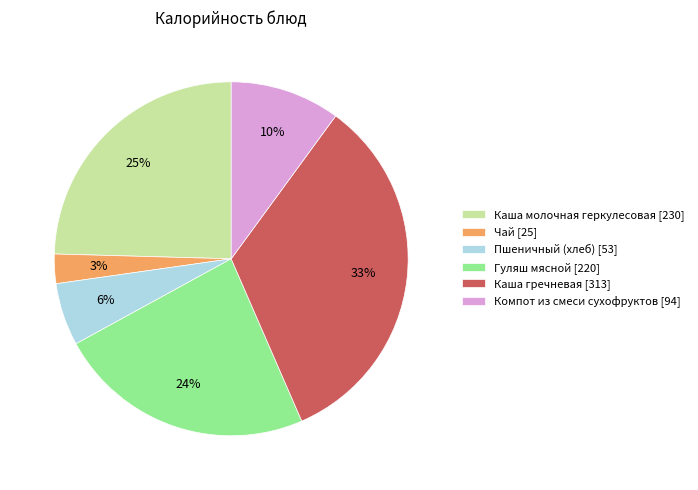

Which category has the biggest portion of the pie?

Каша гречневая